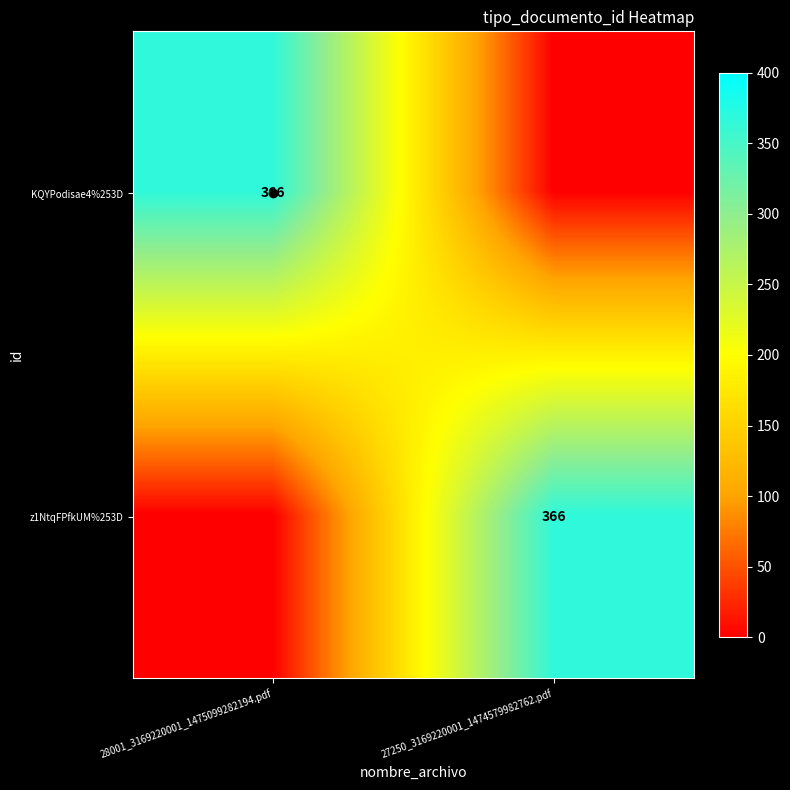

Is it true that KQYPodisae4%253D equals 366 at 28001_3169220001_1475099282194.pdf?

True